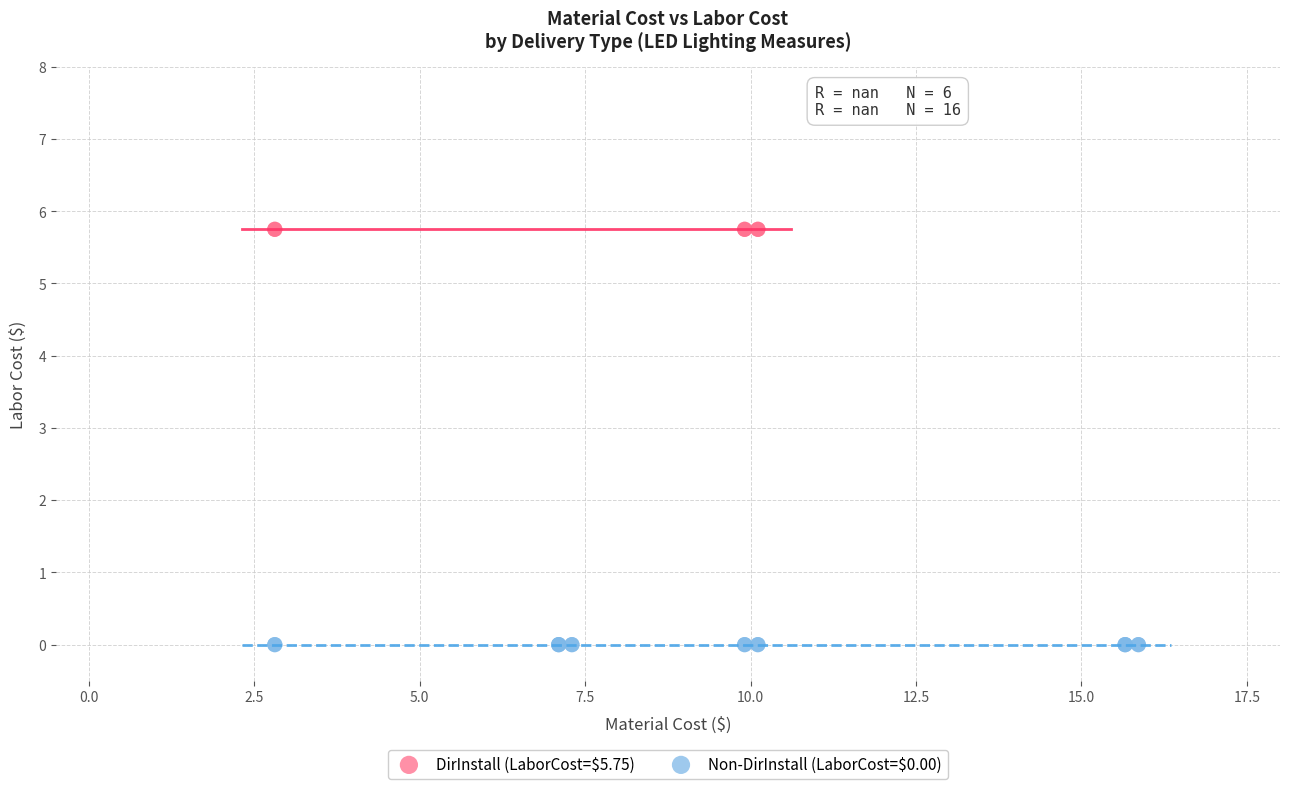

Which series contains the lowest Y value?

Non-DirInstall (LaborCost=$0.00)